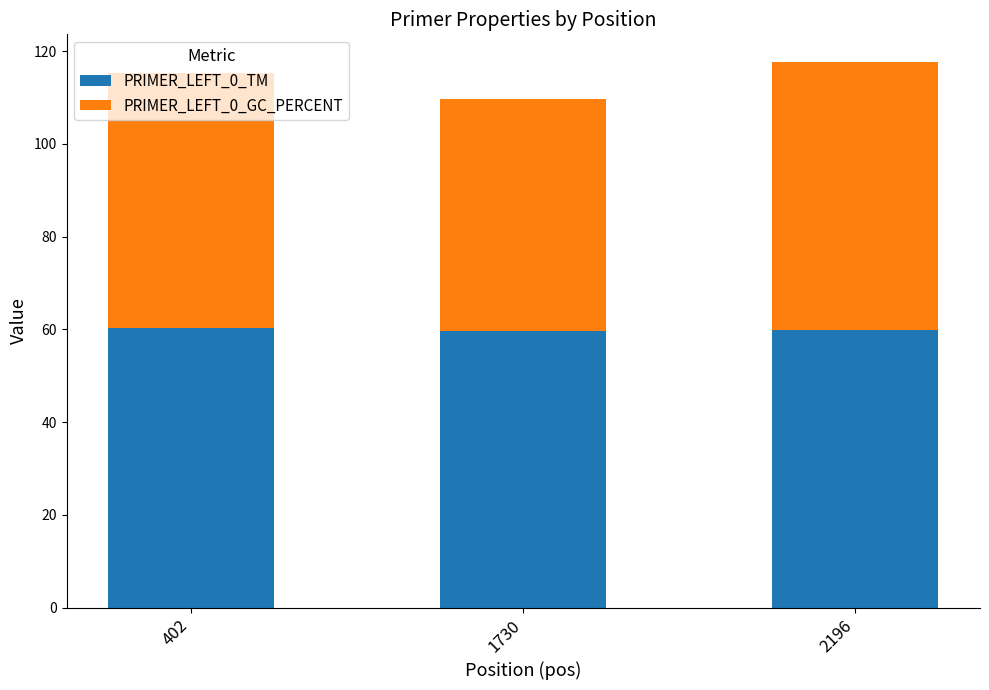

What value does the PRIMER_LEFT_0_TM series have at 2196?

59.9